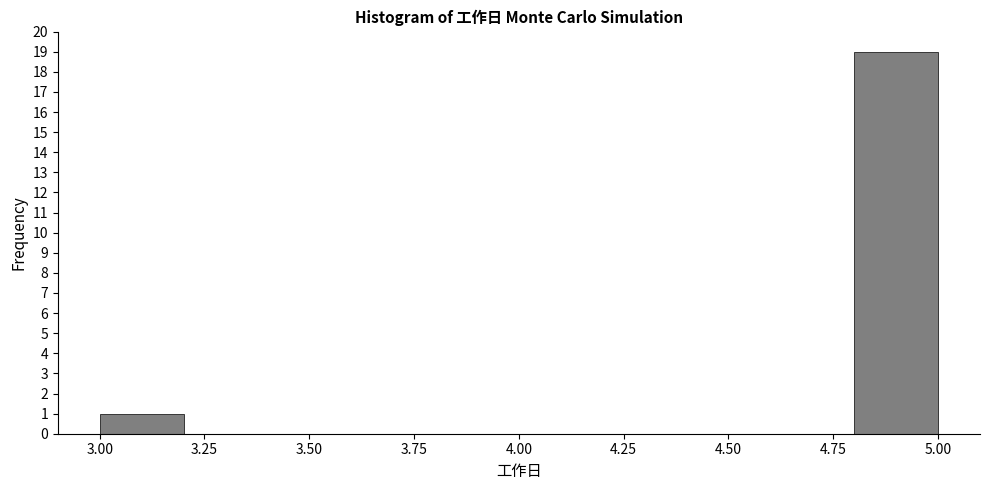

How tall is the bar that spans 4.8 to 5.0 on the x-axis? The values are not printed on the chart, so give them approximately, as read against the axis.

19